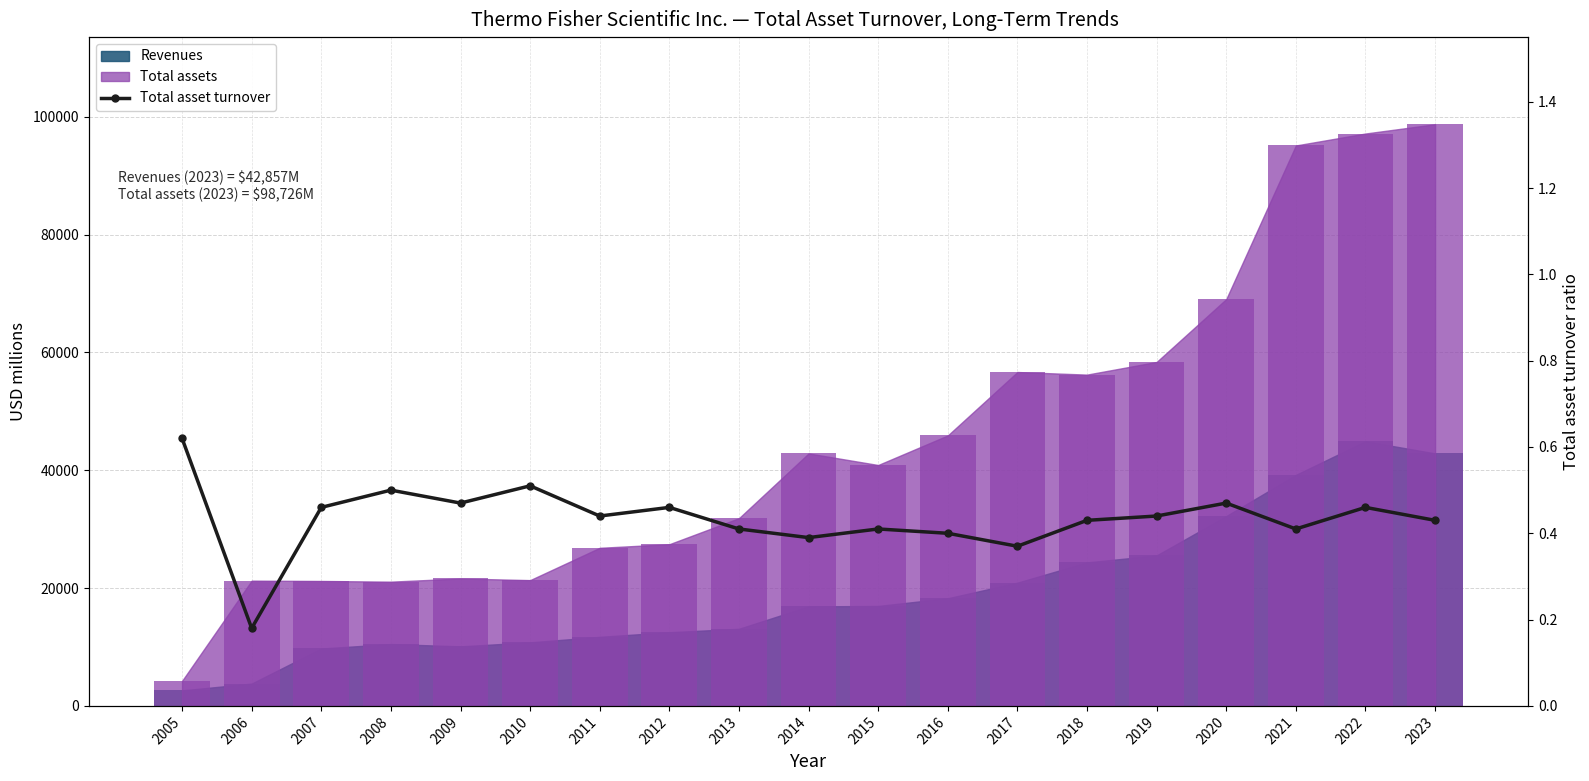

Reading left to right, extract all data points from this chart.

2005=0.6	2006=0.2	2007=0.5	2008=0.5	2009=0.5	2010=0.5	2011=0.4	2012=0.5	2013=0.4	2014=0.4	2015=0.4	2016=0.4	2017=0.4	2018=0.4	2019=0.4	2020=0.5	2021=0.4	2022=0.5	2023=0.4